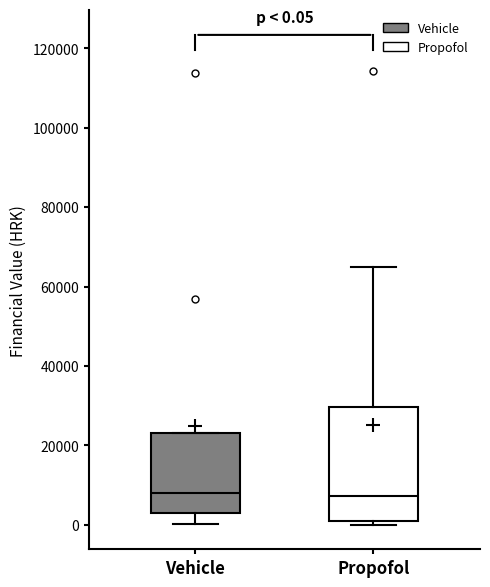

Which box is the tallest, from its lower edge to its upper edge?

Propofol